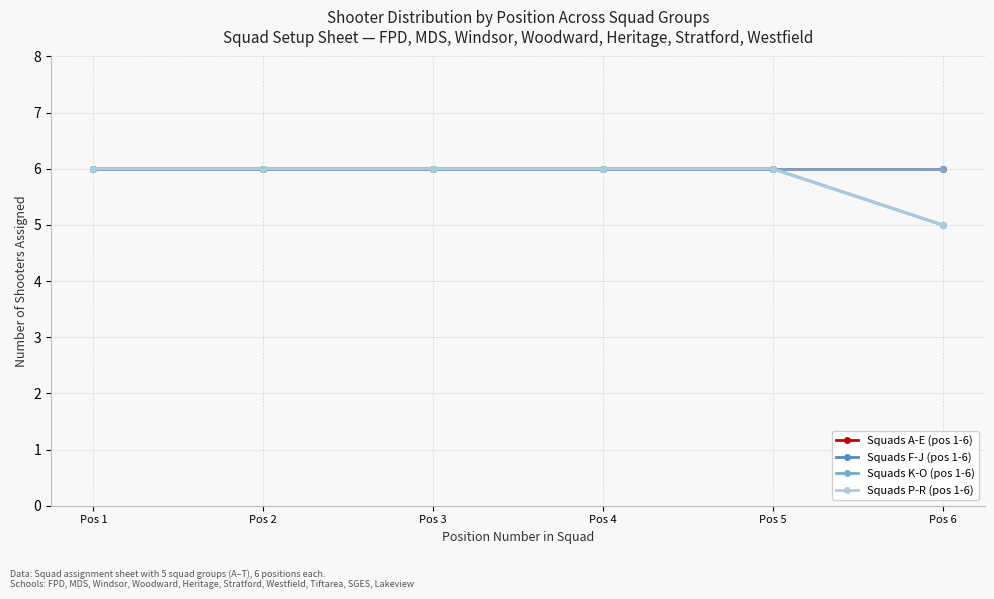

Is it true that Squads P-R (pos 1-6) equals 10 at Pos 2?

False